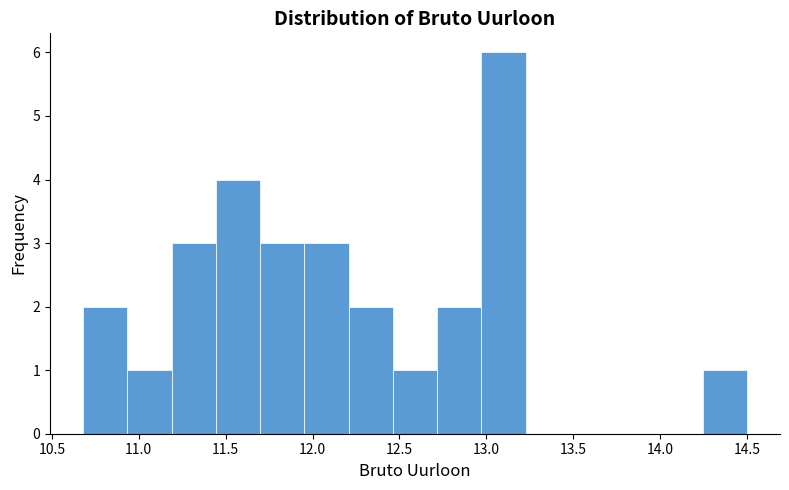

Over which range of the x-axis is the bar tallest?

12.95 to 13.25